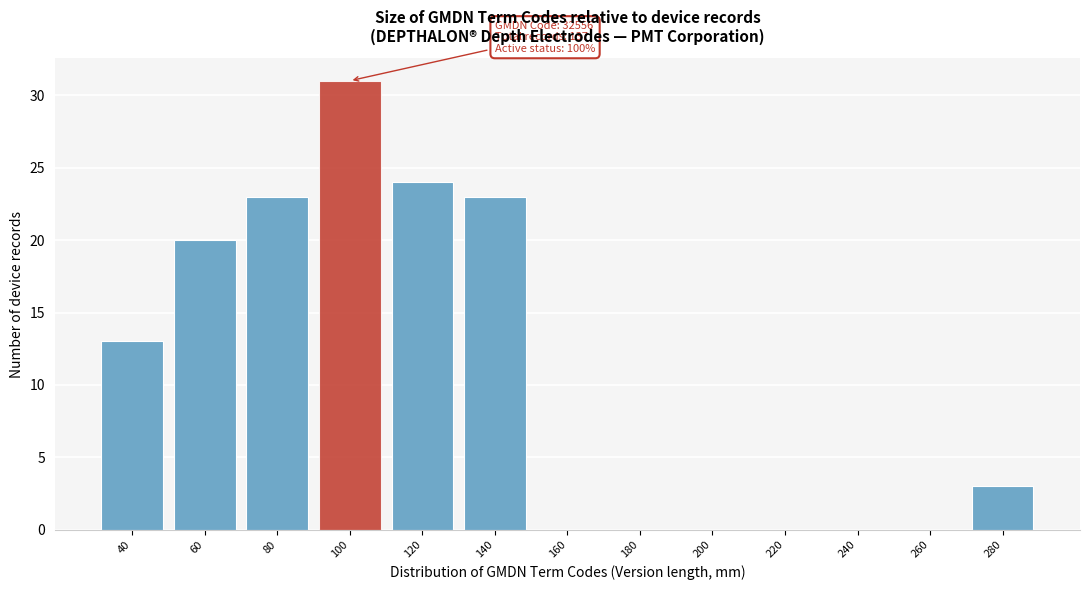

Reading right to left, what are all the values shown in this chart?

280=3	260=0	240=0	220=0	200=0	180=0	160=0	140=23	120=24	100=31	80=23	60=20	40=13